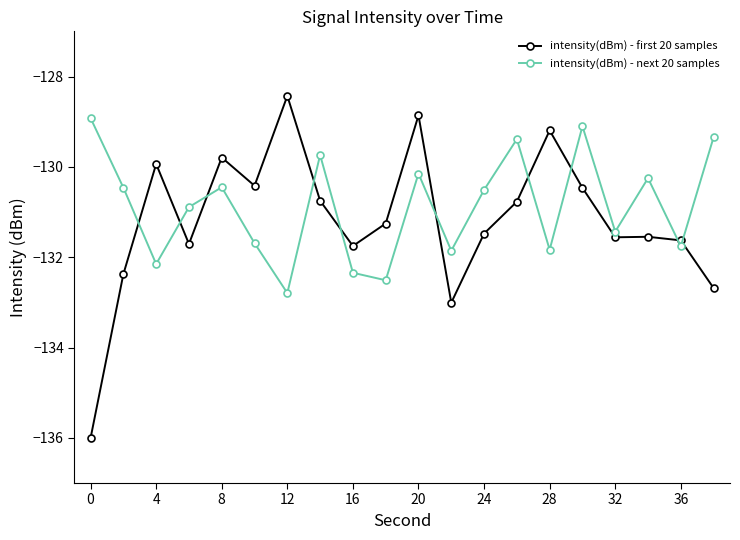

True or false: intensity(dBm) - next 20 samples and intensity(dBm) - first 20 samples cross at least once.

True